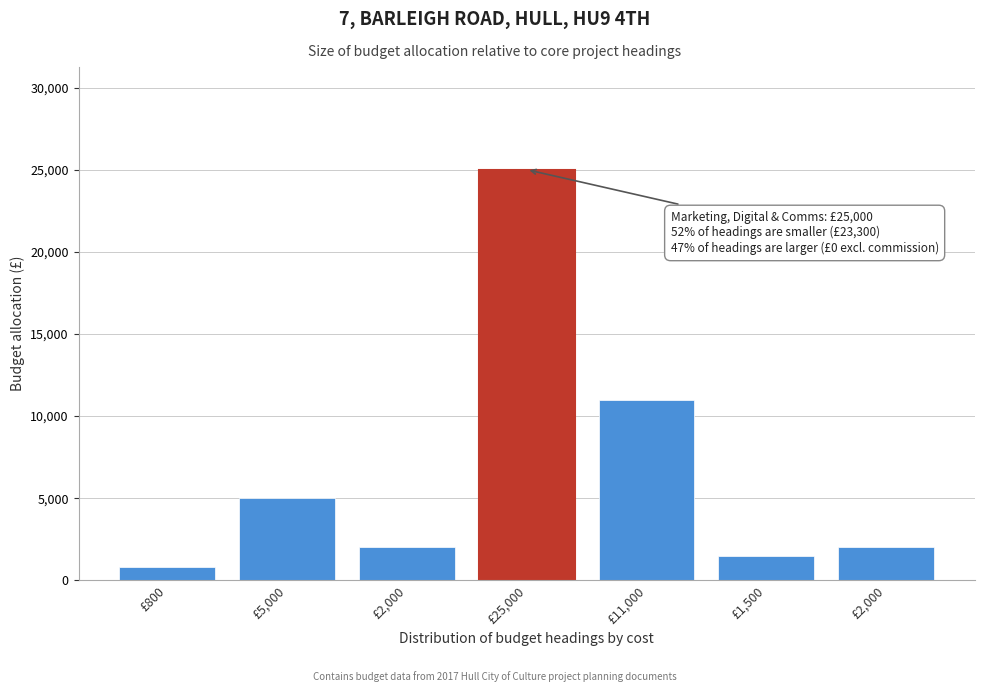

Count the number of categories in the chart.

7